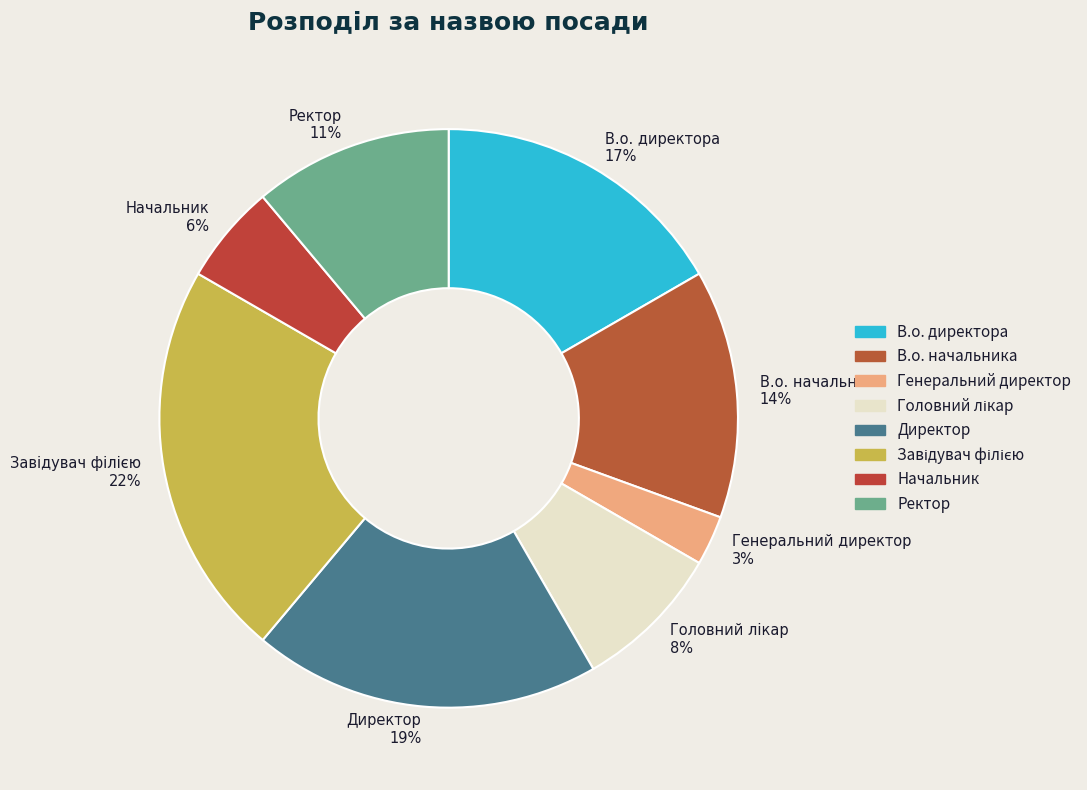

To the nearest percent, what portion does Генеральний директор 3% represent?

3%